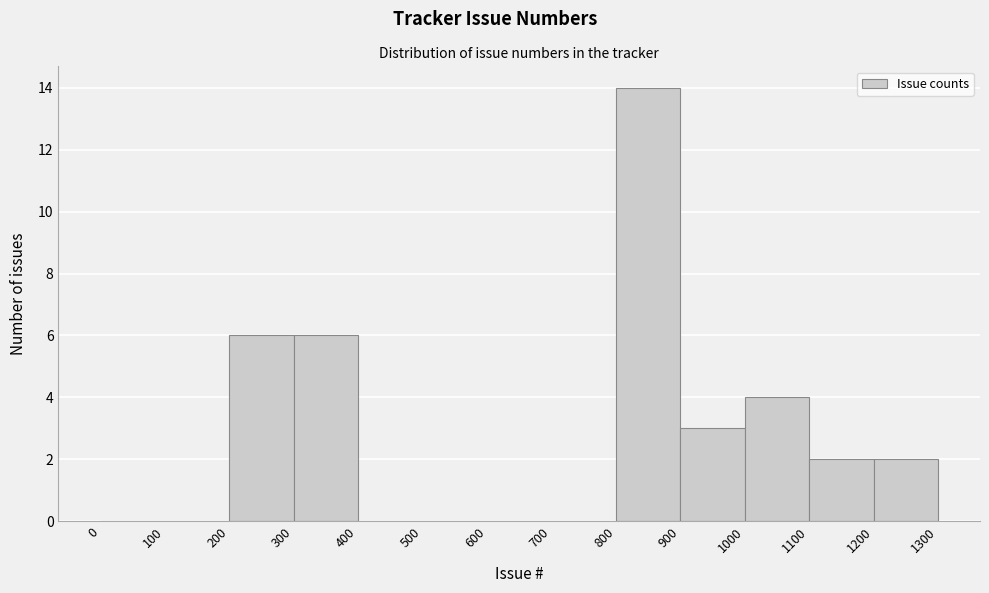

Reading left to right, transcribe this chart: for each bar, give the range it covers on the x-axis and its height. The values are not printed on the chart, so give them approximately, as read against the axis.

0 to 100: 0
100 to 200: 0
200 to 300: 6
300 to 400: 6
400 to 500: 0
500 to 600: 0
600 to 700: 0
700 to 800: 0
800 to 900: 14
900 to 1000: 3
1000 to 1100: 4
1100 to 1200: 2
1200 to 1300: 2